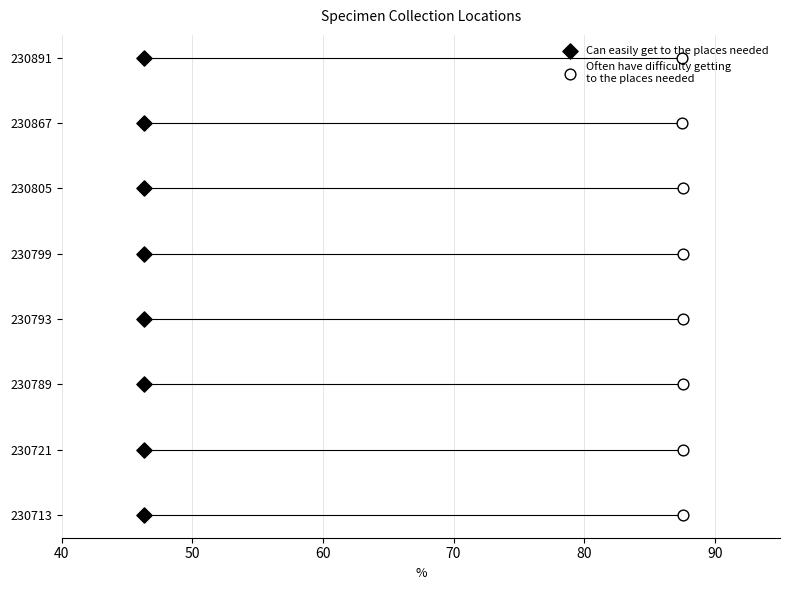

Which series contains the lowest Y value?

Can easily get to the places needed